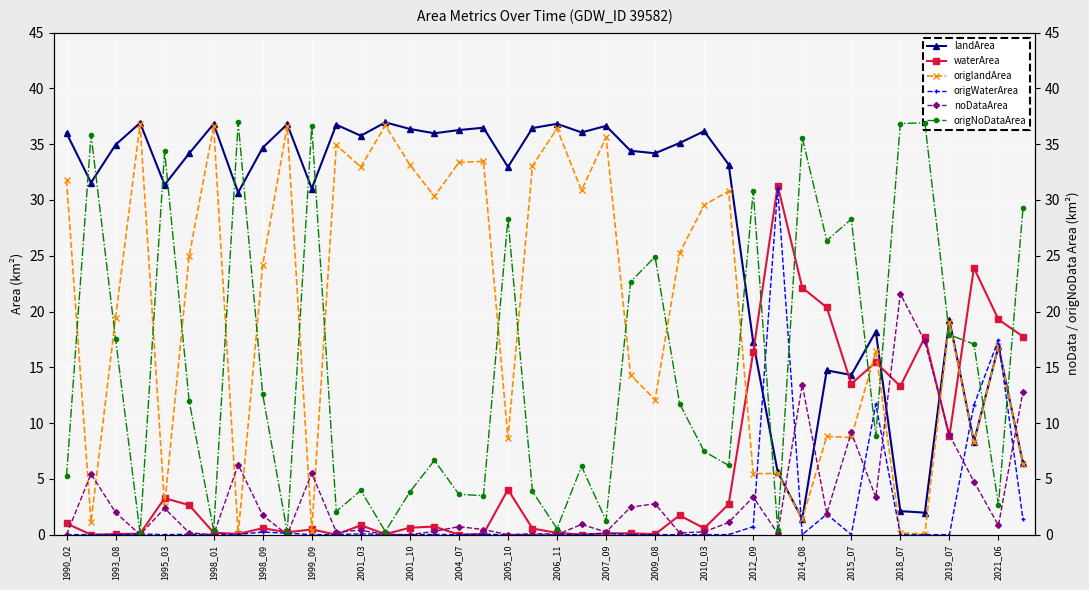

What is the highest value of the origlandArea series?

36.8